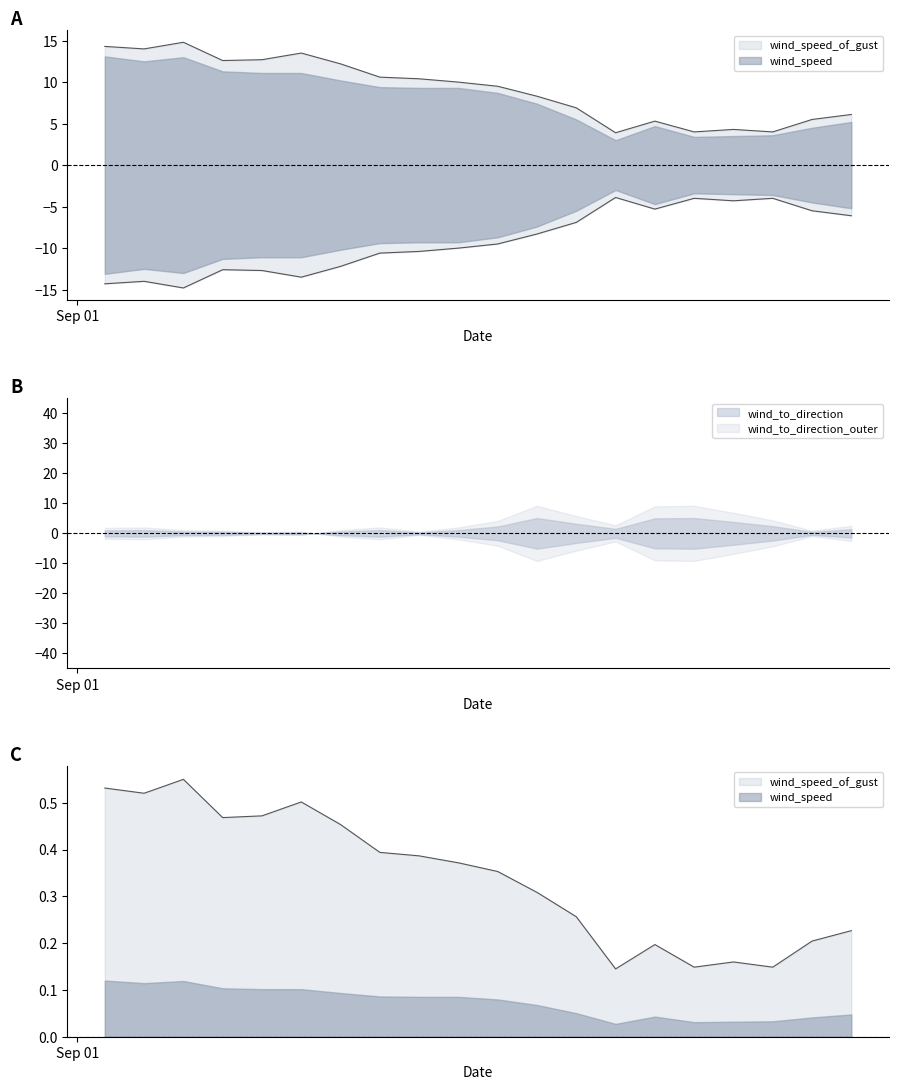

True or false: wind_speed and wind_speed_of_gust intersect in this chart.

False